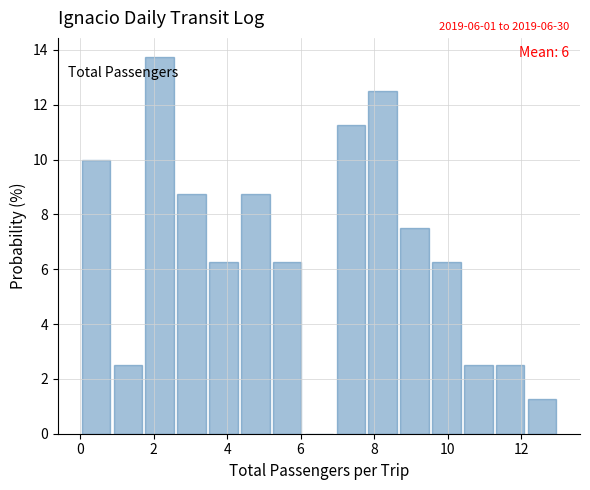

Which range on the x-axis has the tallest bar?

1.8 to 2.6